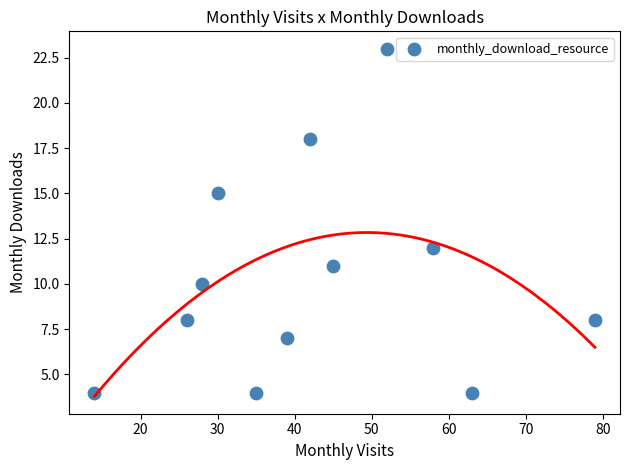

What is the average Y value?

10